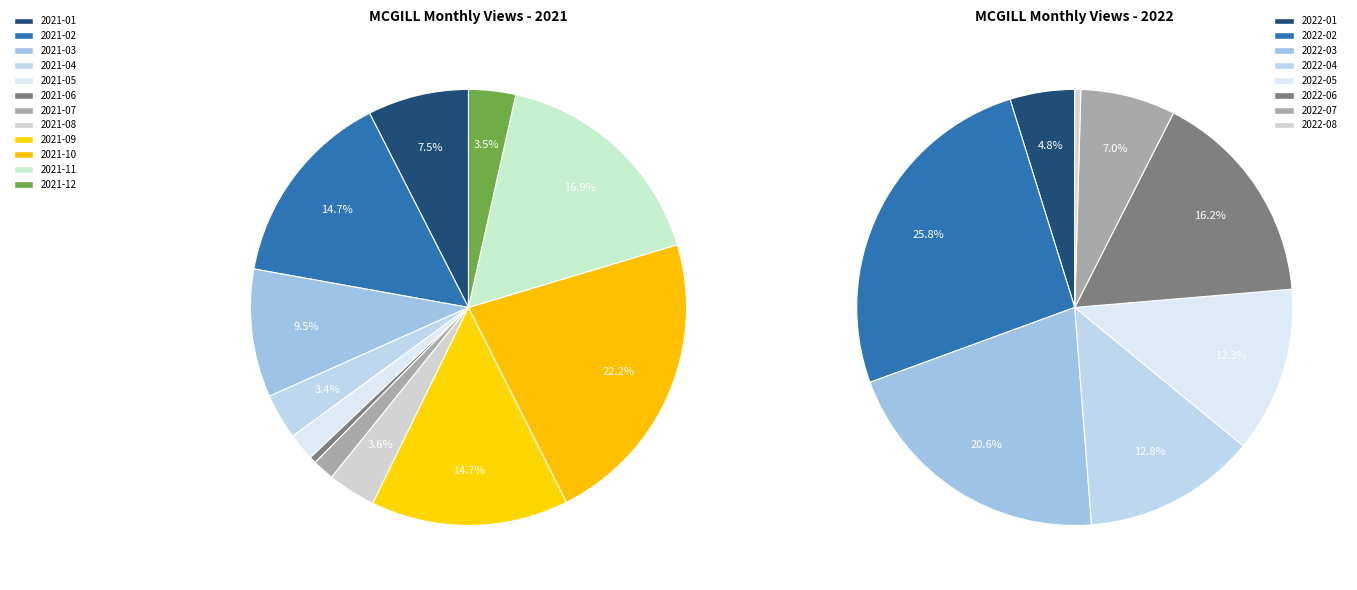

True or false: 2021-11 accounts for 17% of the total.

True